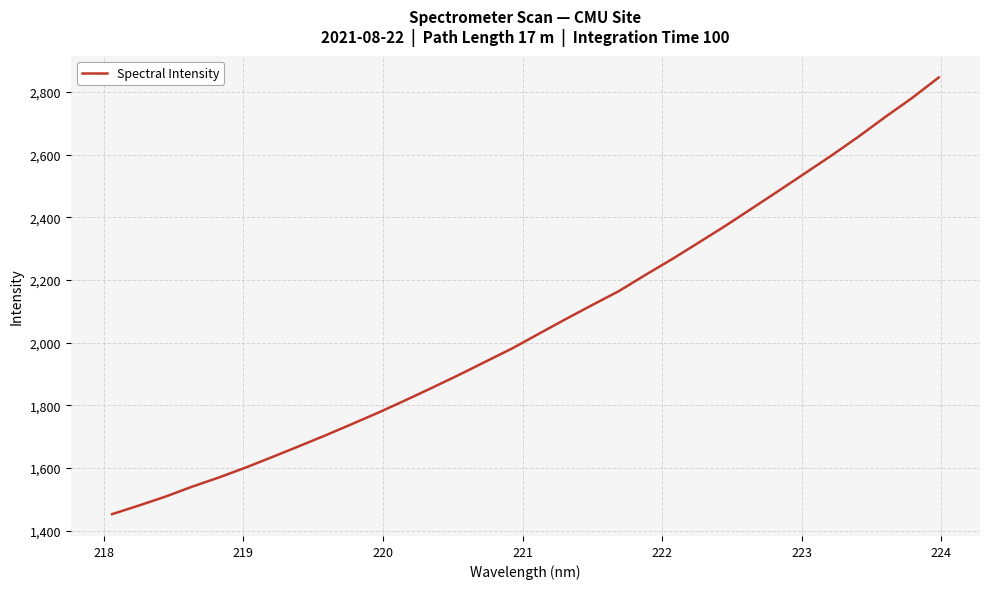

What is the difference between the maximum and minimum values?

1393.3